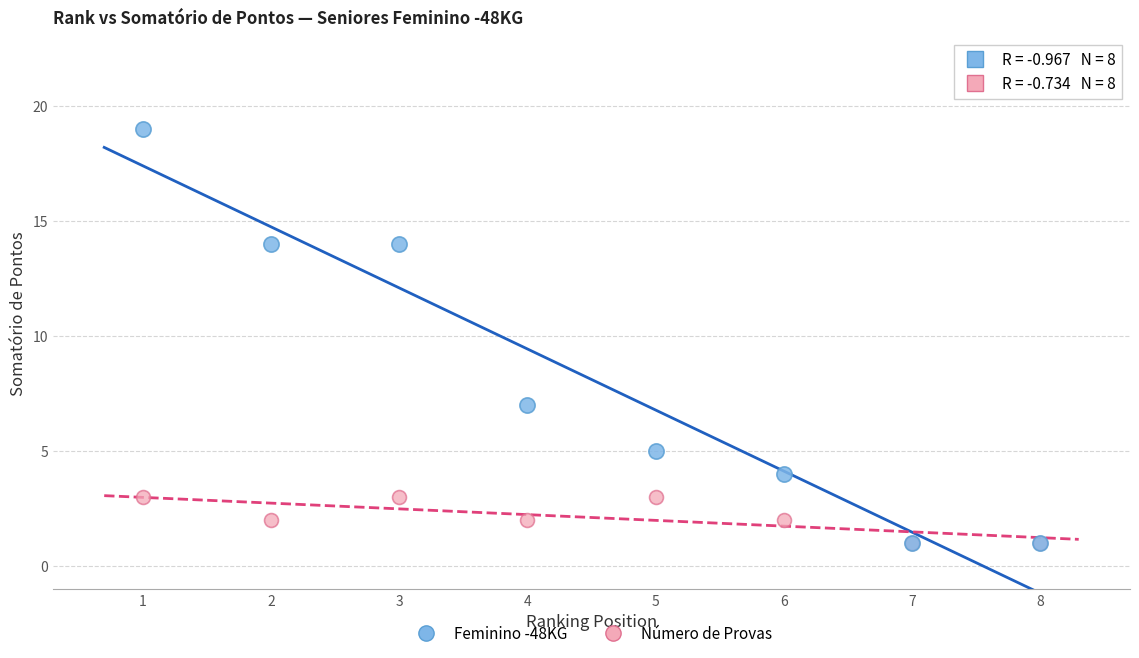

Across all series, what Y value is closest to 10?

7